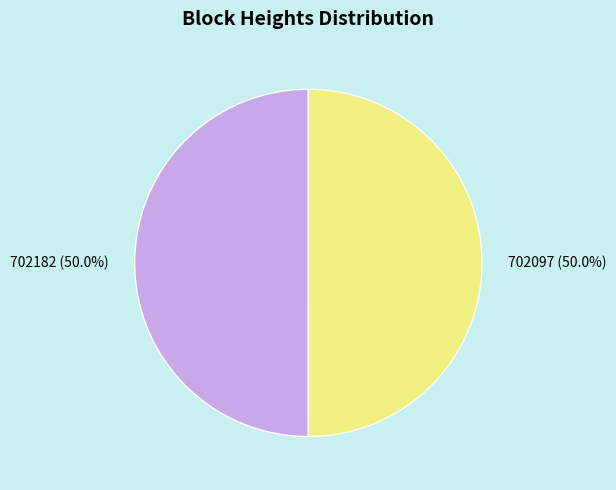

Is it true that 702182 is 58% of the pie?

False